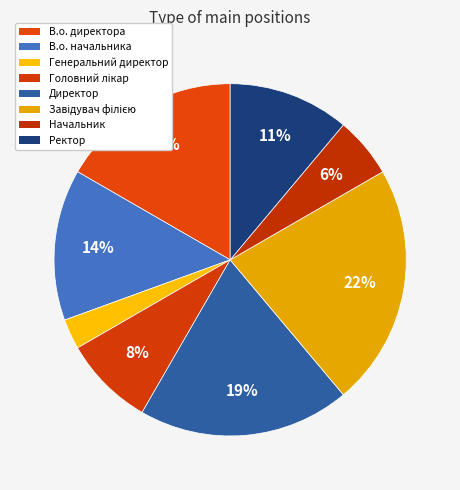

To the nearest percent, what percentage of the pie is В.о. начальника?

14%